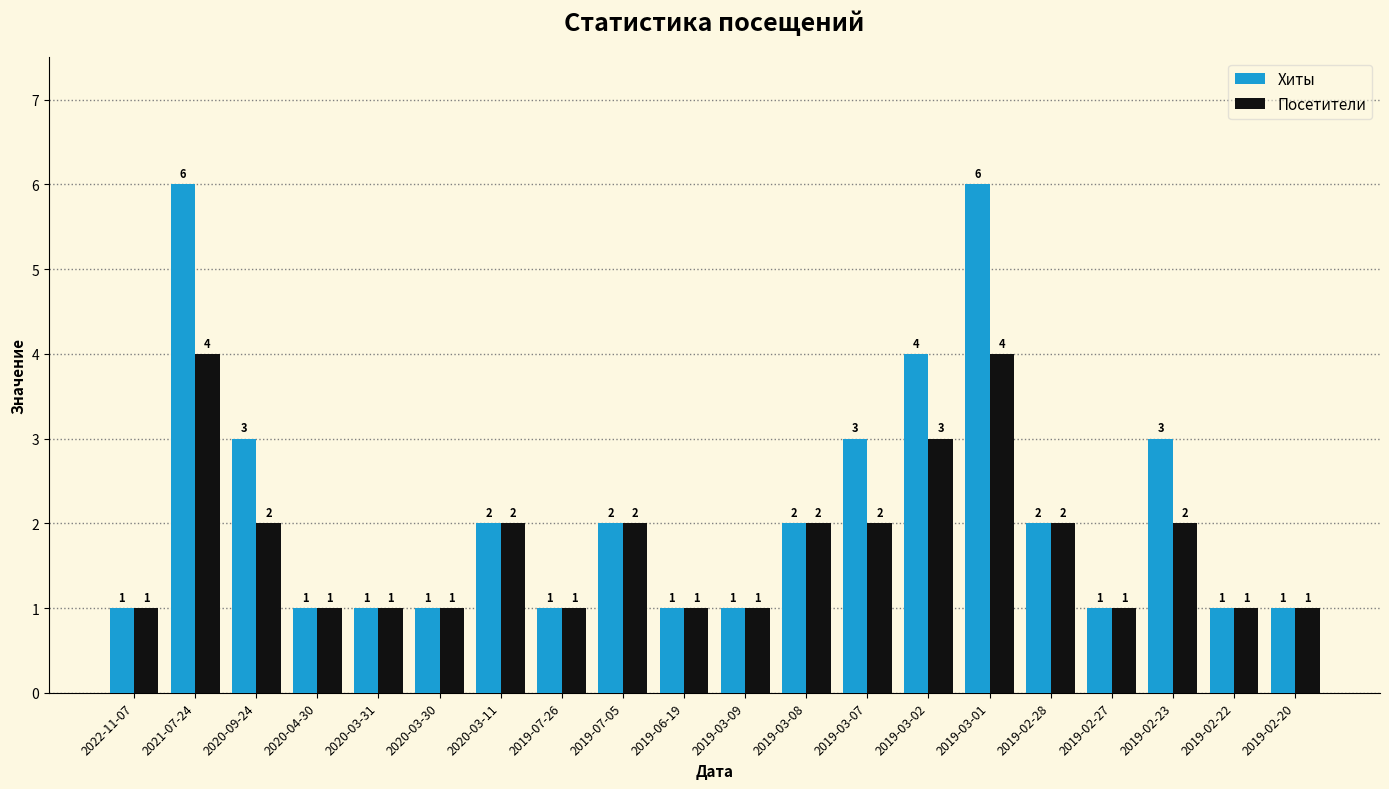

Rank the series by their average value, from highest to lowest.

Хиты, Посетители